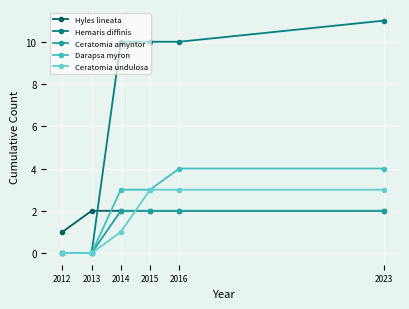

Is this an area chart (filled region under the line)?

No